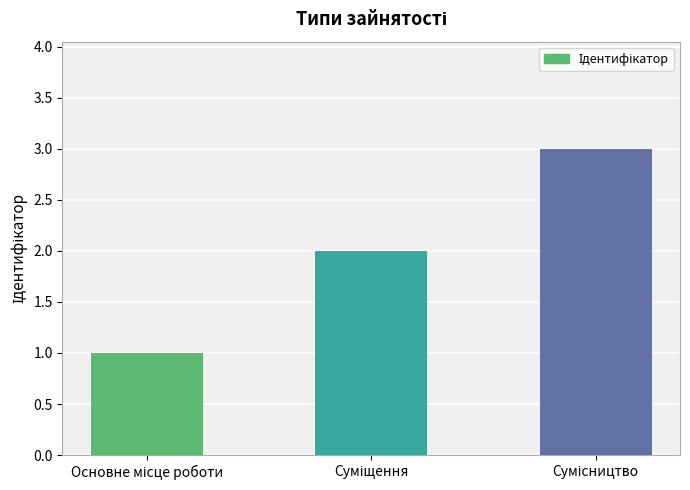

Does the chart contain stacked bars?

No